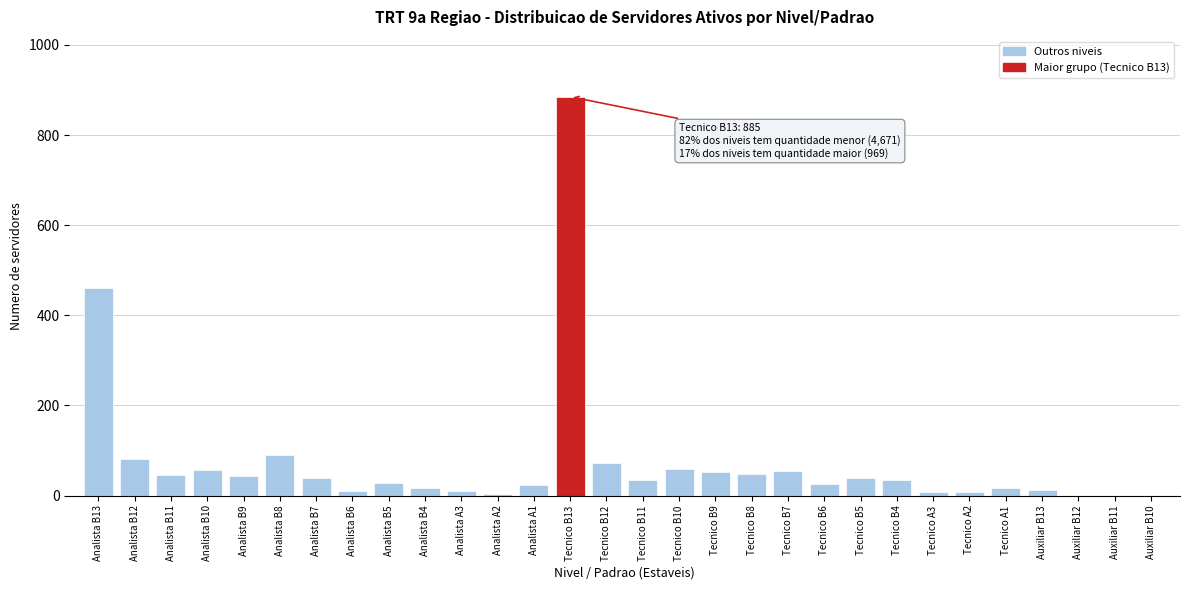

What is the sum of all values?

2264